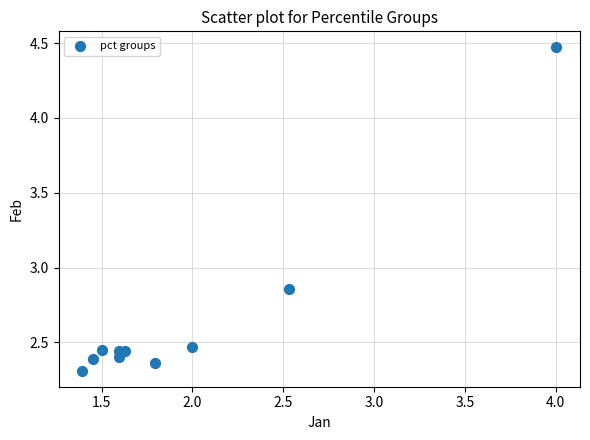

What is the range of Y values (max minus min)?

2.2